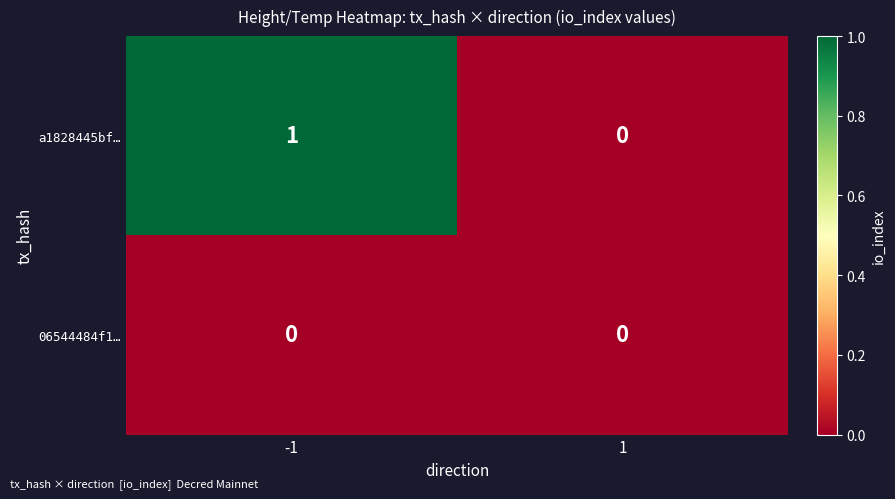

At which category does the chart reach its peak across all series?

-1